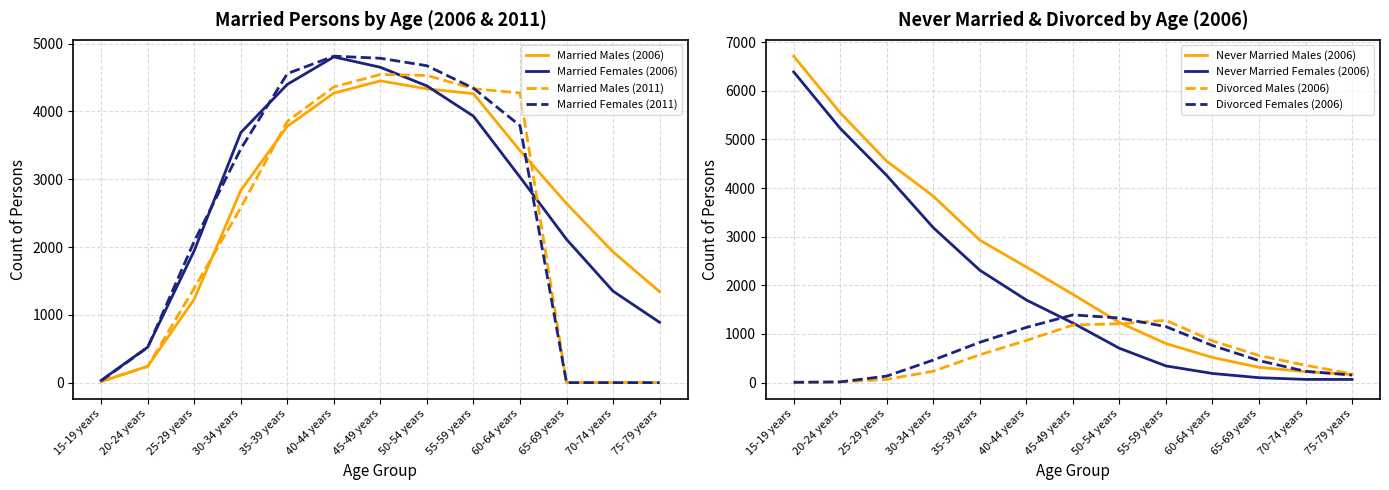

Where do Divorced Females (2006) and Divorced Males (2006) first cross each other?

50-54 years and 55-59 years